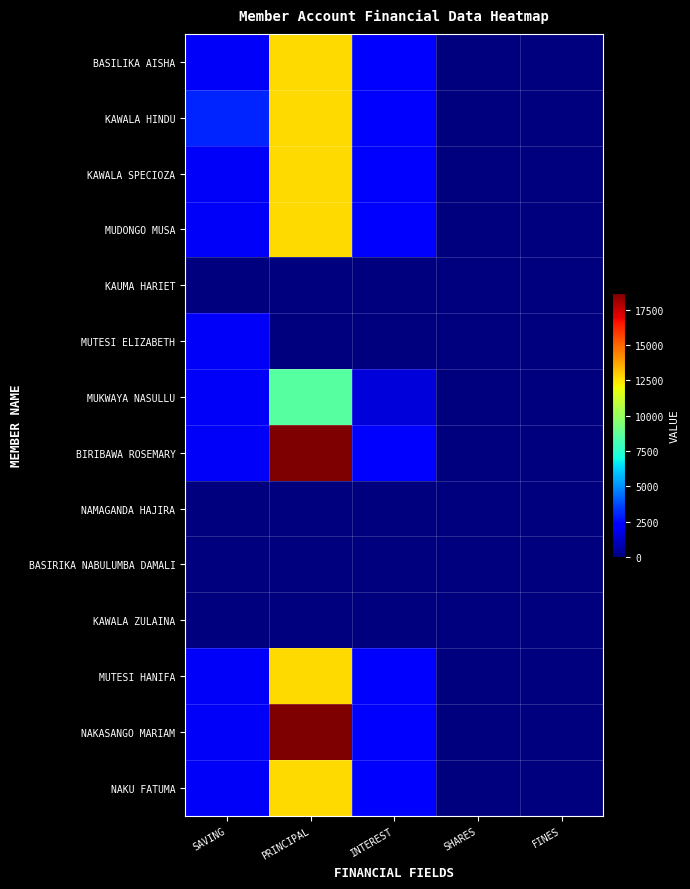

At how many categories does at least one series exceed 6800?

1